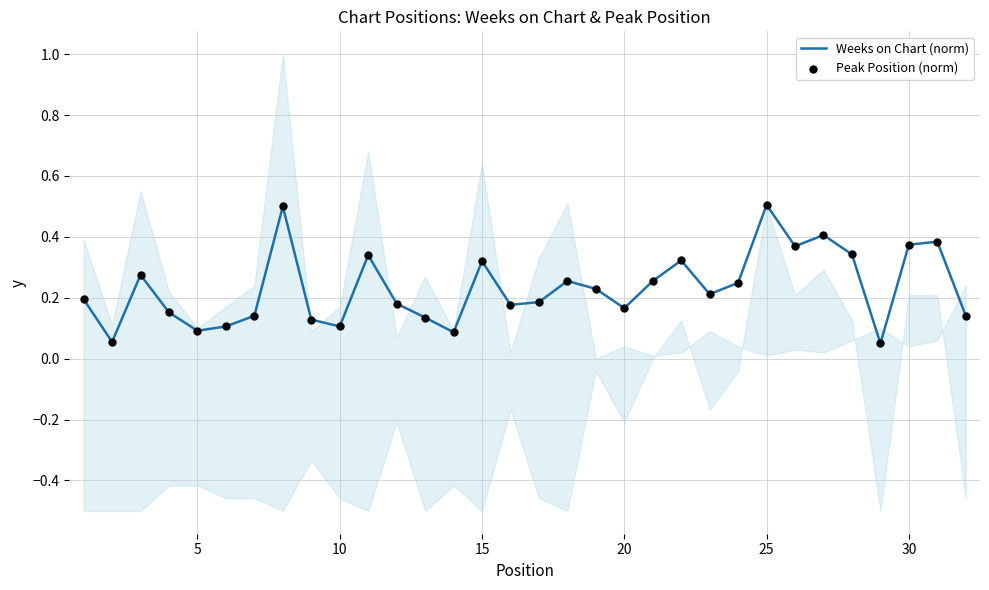

Which series has the widest spread of Y values?

Weeks on Chart (norm)